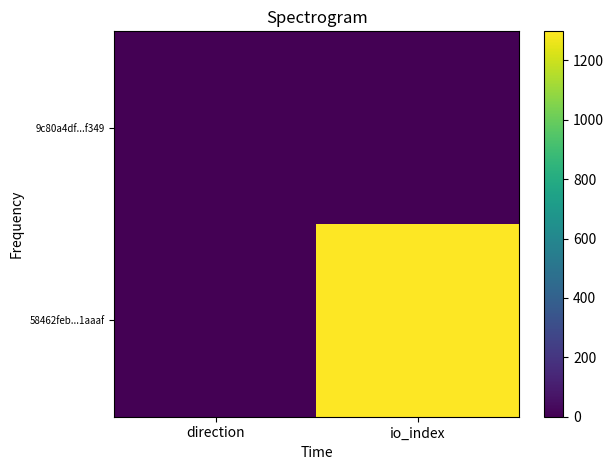

Reading left to right, what are all the values shown in this chart?

58462feb...1aaaf: direction=0	io_index=1298
9c80a4df...f349: direction=2	io_index=5